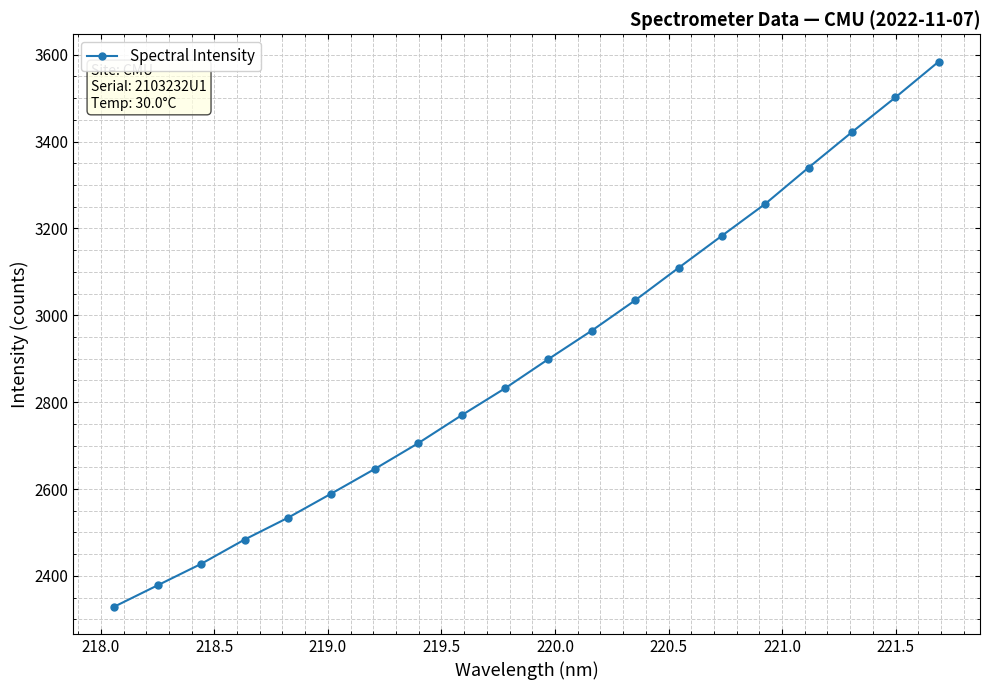

Count the number of values greater than 2899.

10